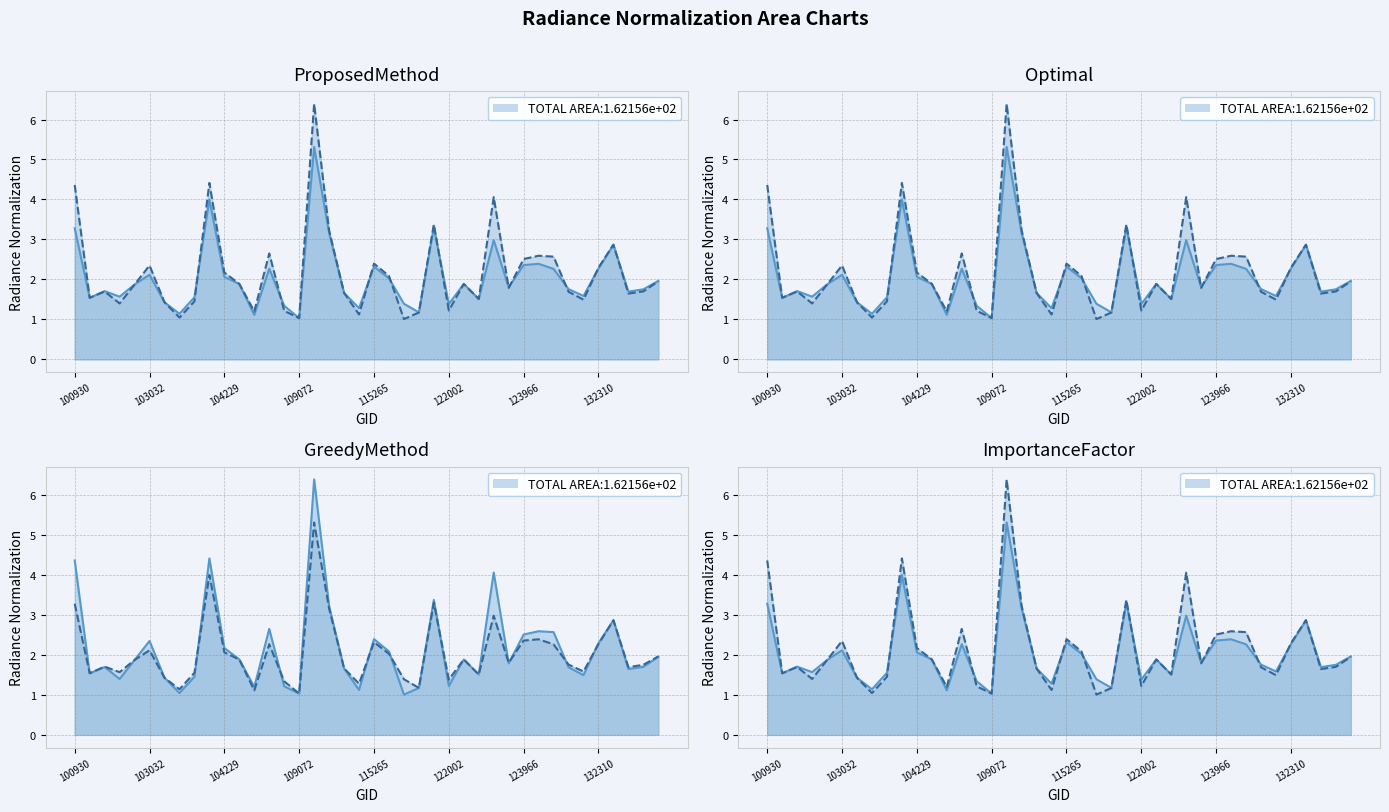

True or false: rade9_mult_nadir_norm_line has a value of 0.5 at 103032.

False